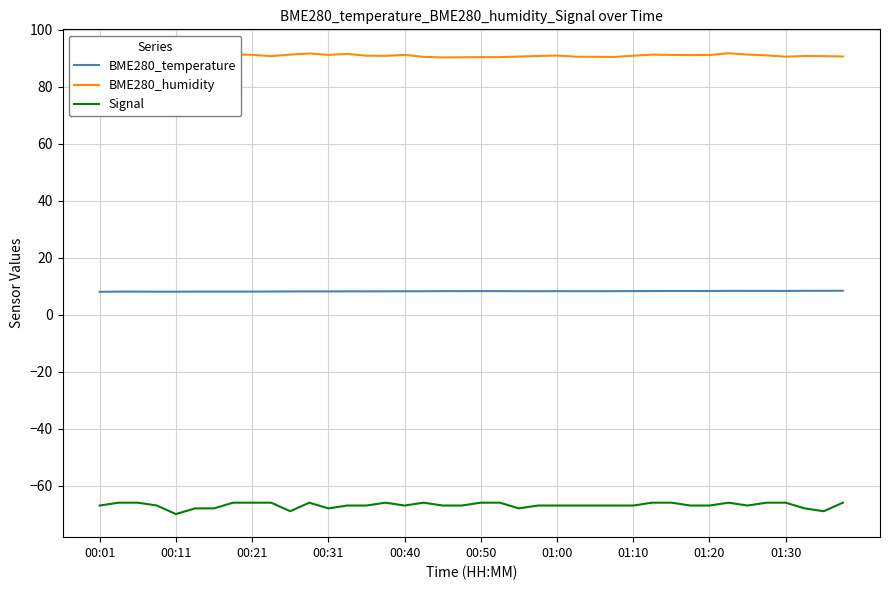

What are all the series names shown in the legend?

BME280_temperature, BME280_humidity, Signal